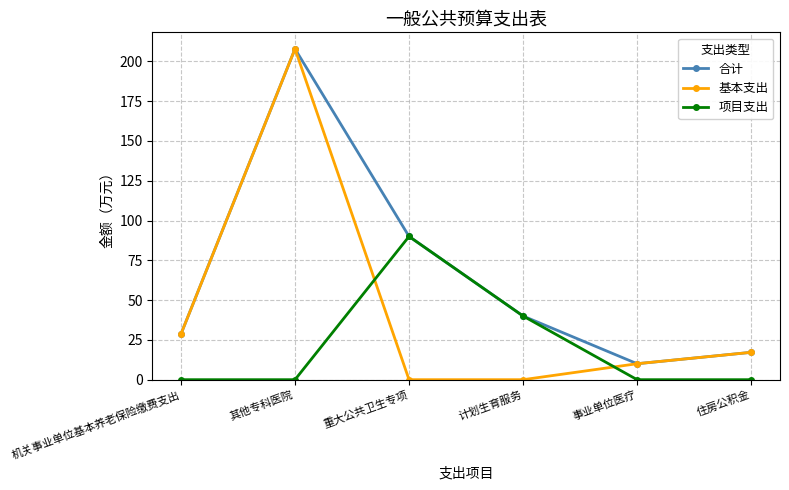

What is the label of the 4th point from the right?

重大公共卫生专项